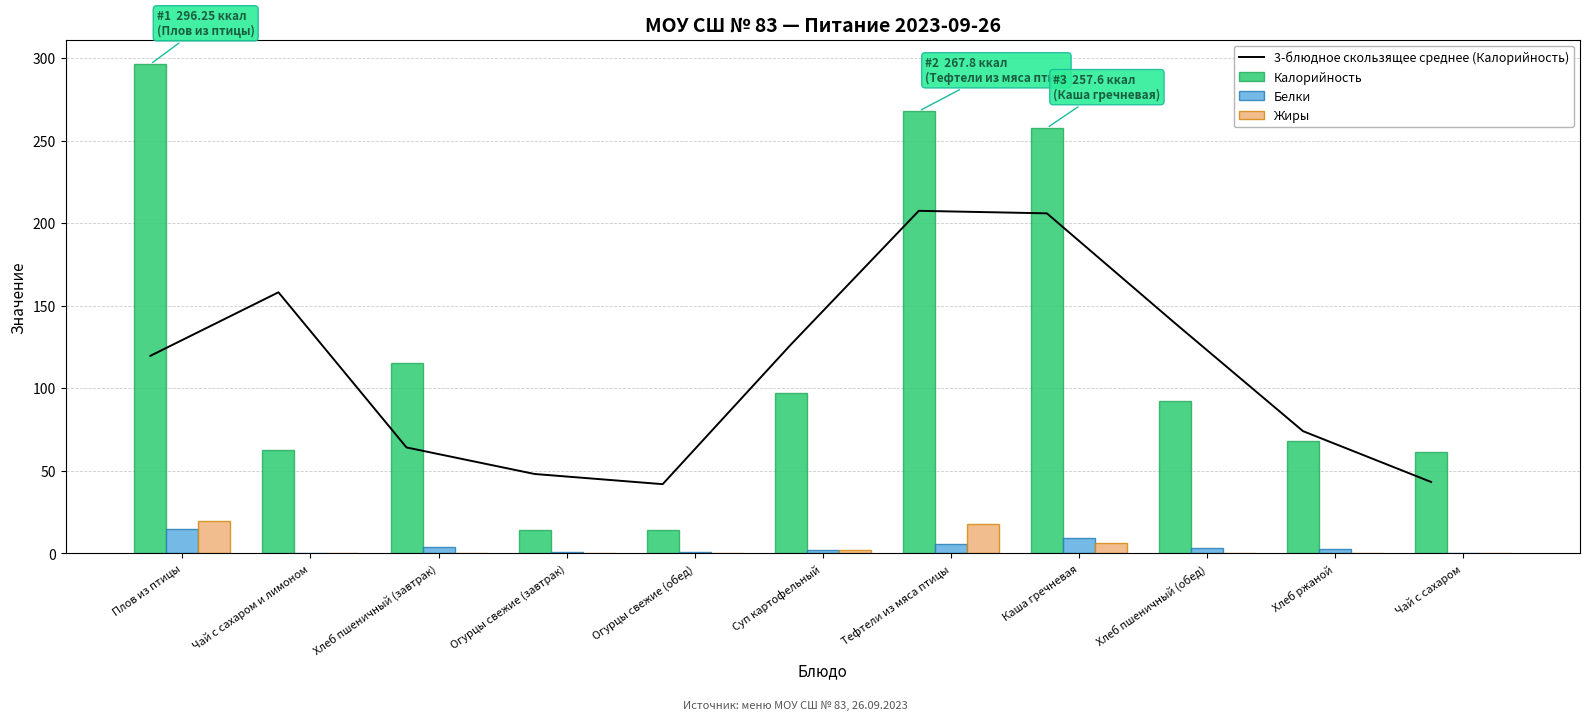

What is the highest value of the Белки series?

14.7